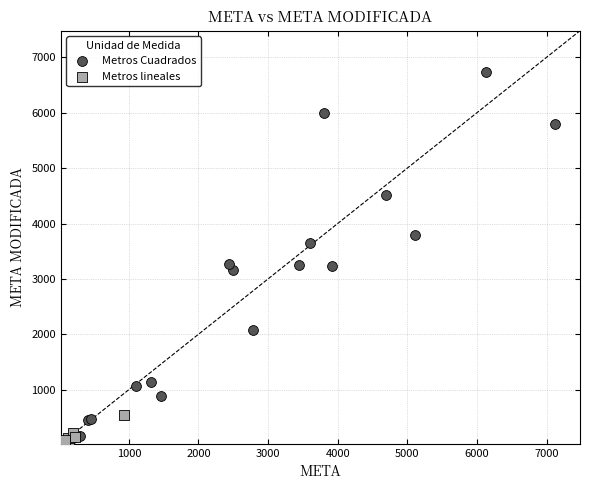

Which series has the widest spread of Y values?

Metros Cuadrados